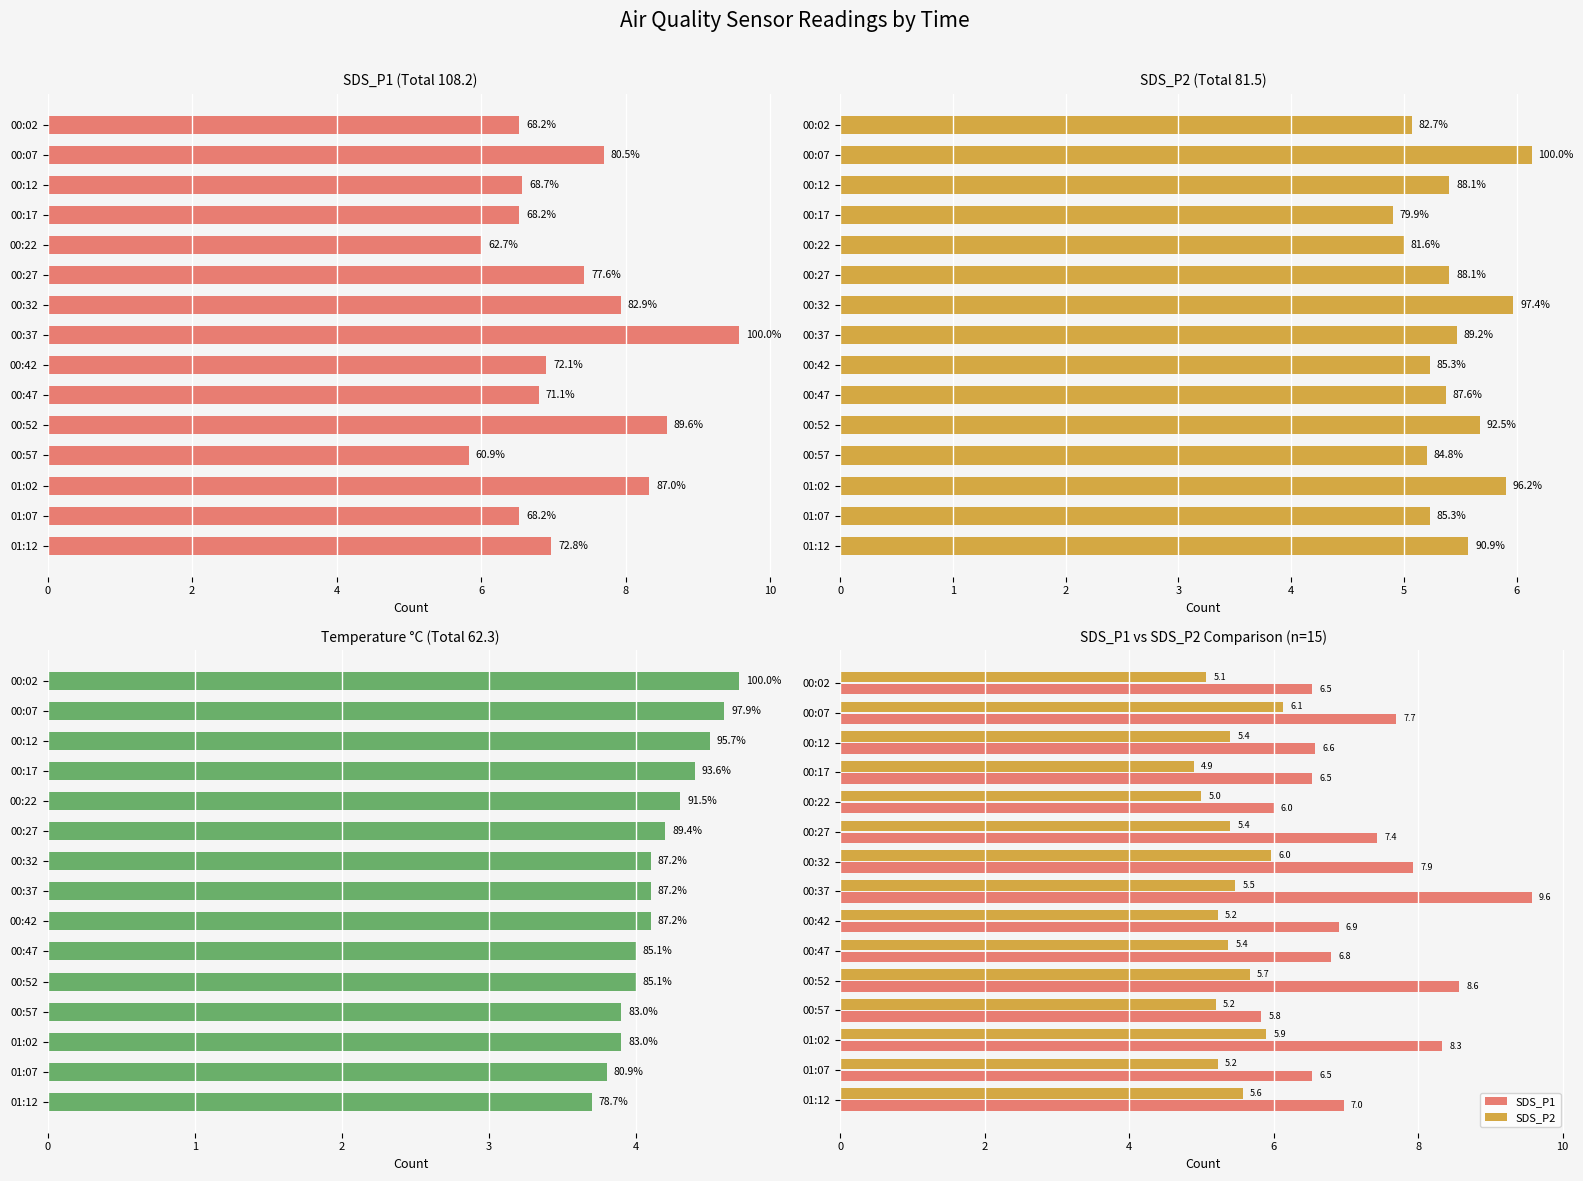

Which category has the highest value in the SDS_P2 series?

00:07